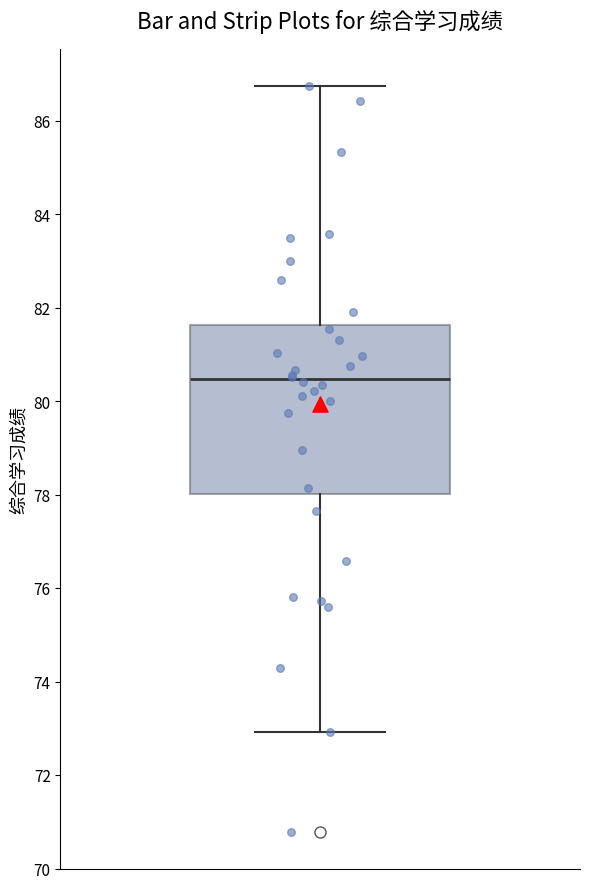

Transcribe this box plot: give where the median line is, the range the box spans, and where the two whiskers end, as read against the y-axis. The values are not printed on the chart, so give them approximately, as read against the axis.

median 80.4, box 78.0 to 81.6, whiskers 73.0 to 86.8